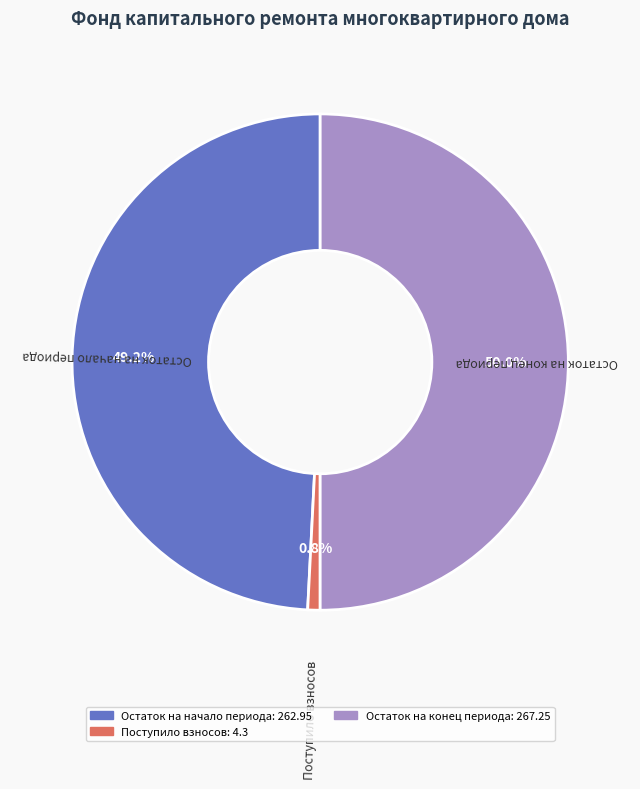

Which category has the biggest portion of the pie?

Остаток на конец периода